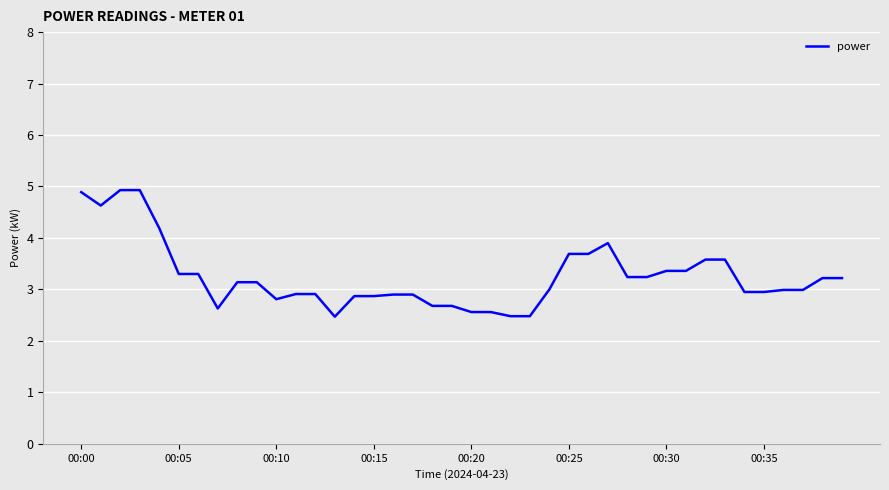

What is the difference between the maximum and minimum values?

2.5